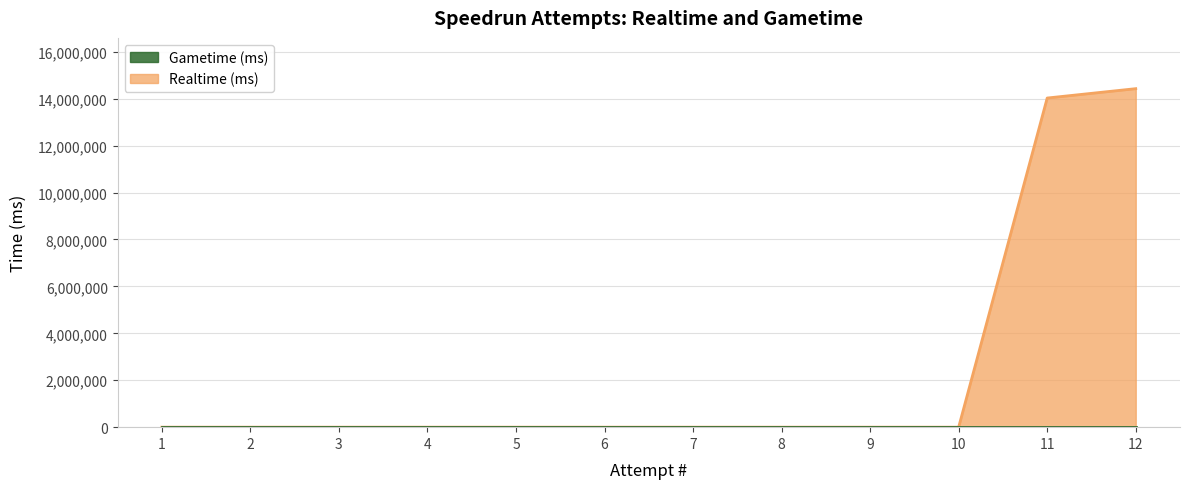

Count the number of values greater than 0.

2